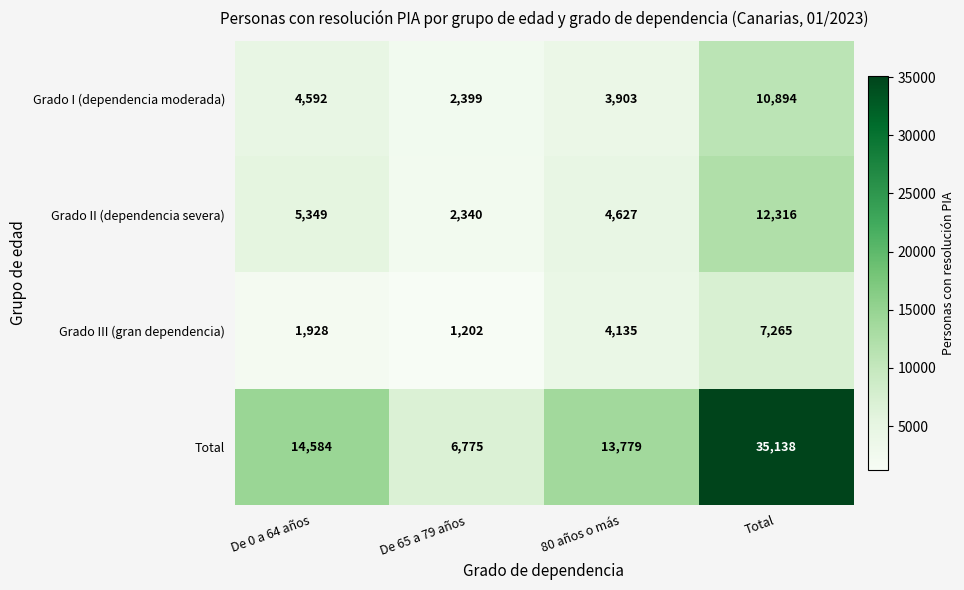

What is the difference between the maximum and minimum values in the Grado III (gran dependencia) series?

6063